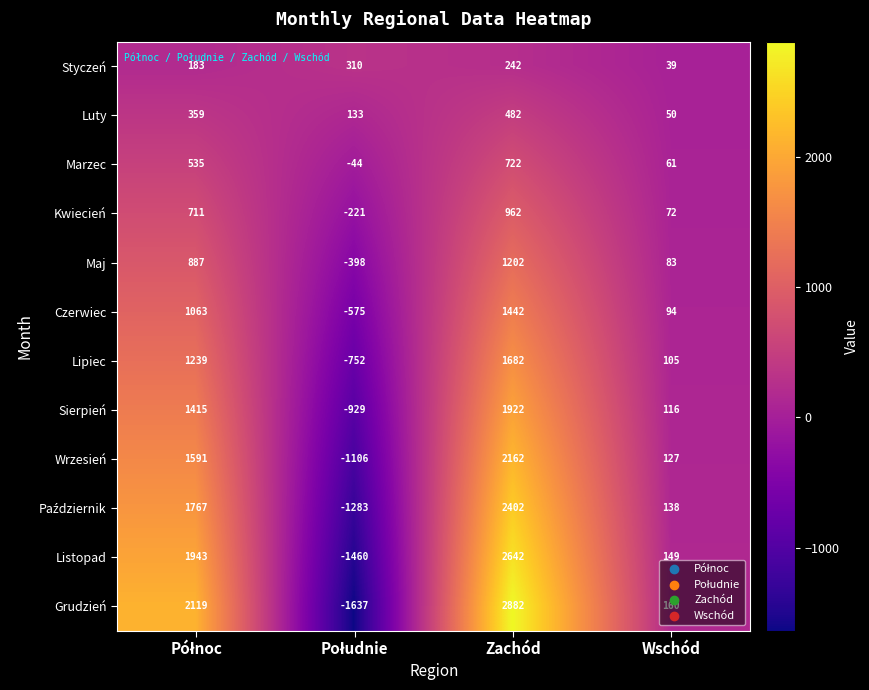

What is the spread (max minus min) of values at Wschód?

121